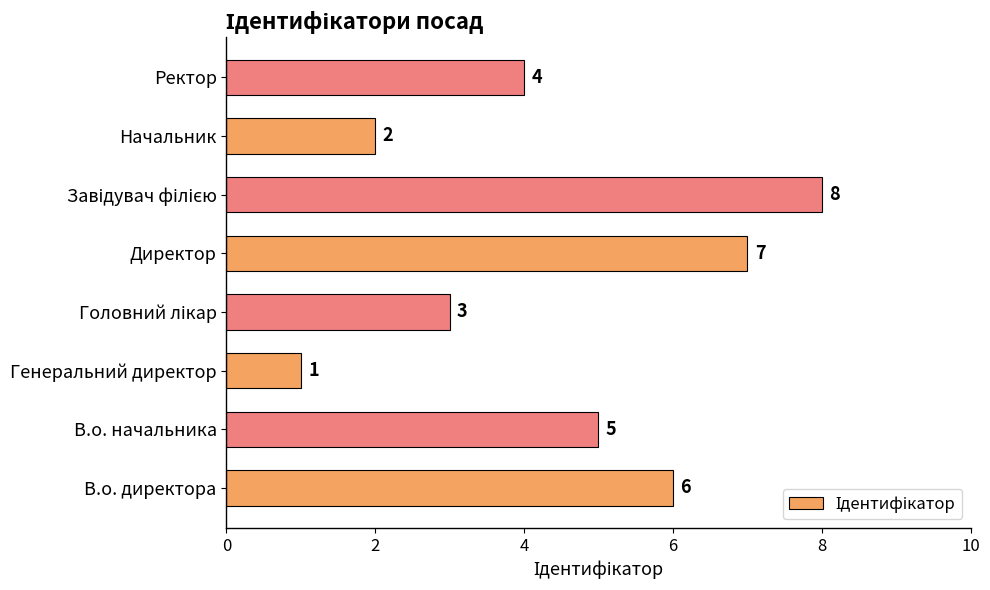

What is the maximum value shown in the chart?

8